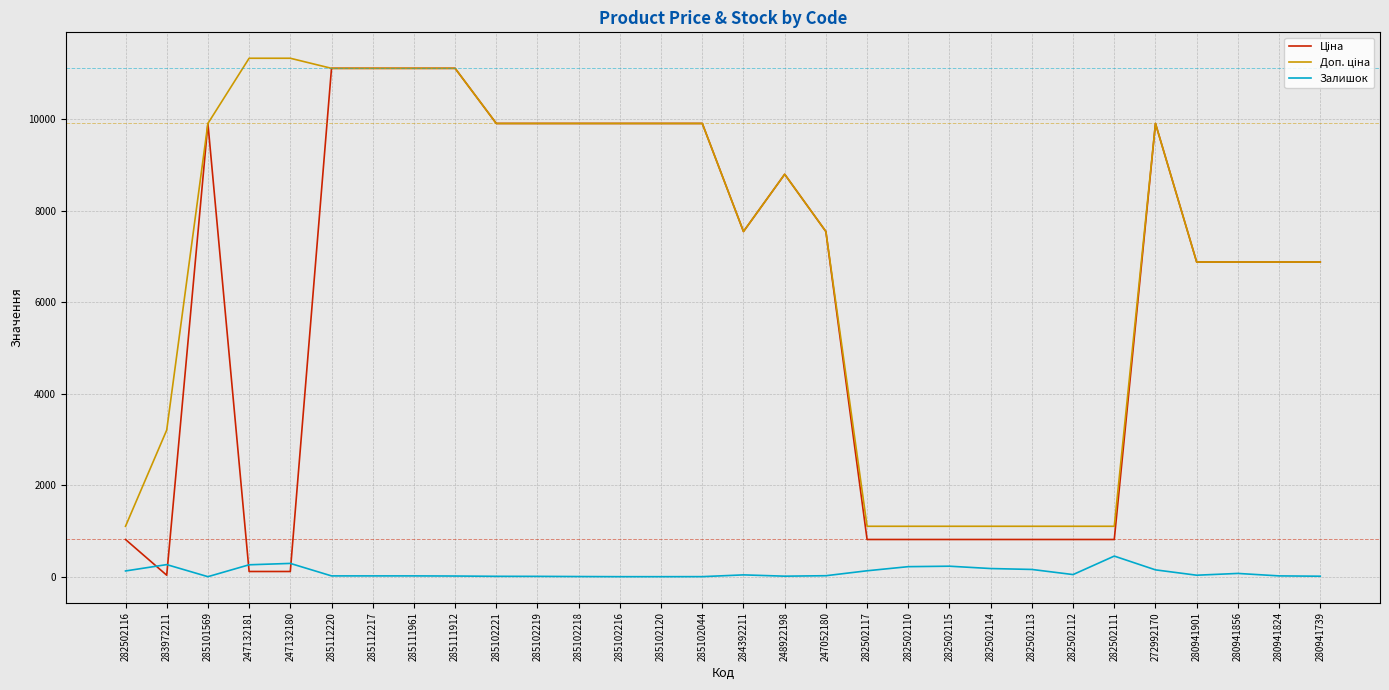

What position from the left is 285102120?

14